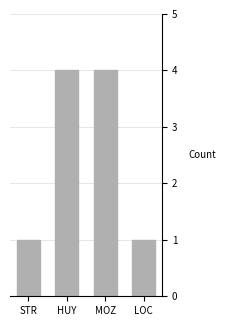

Is it true that the value at STR is 1?

True